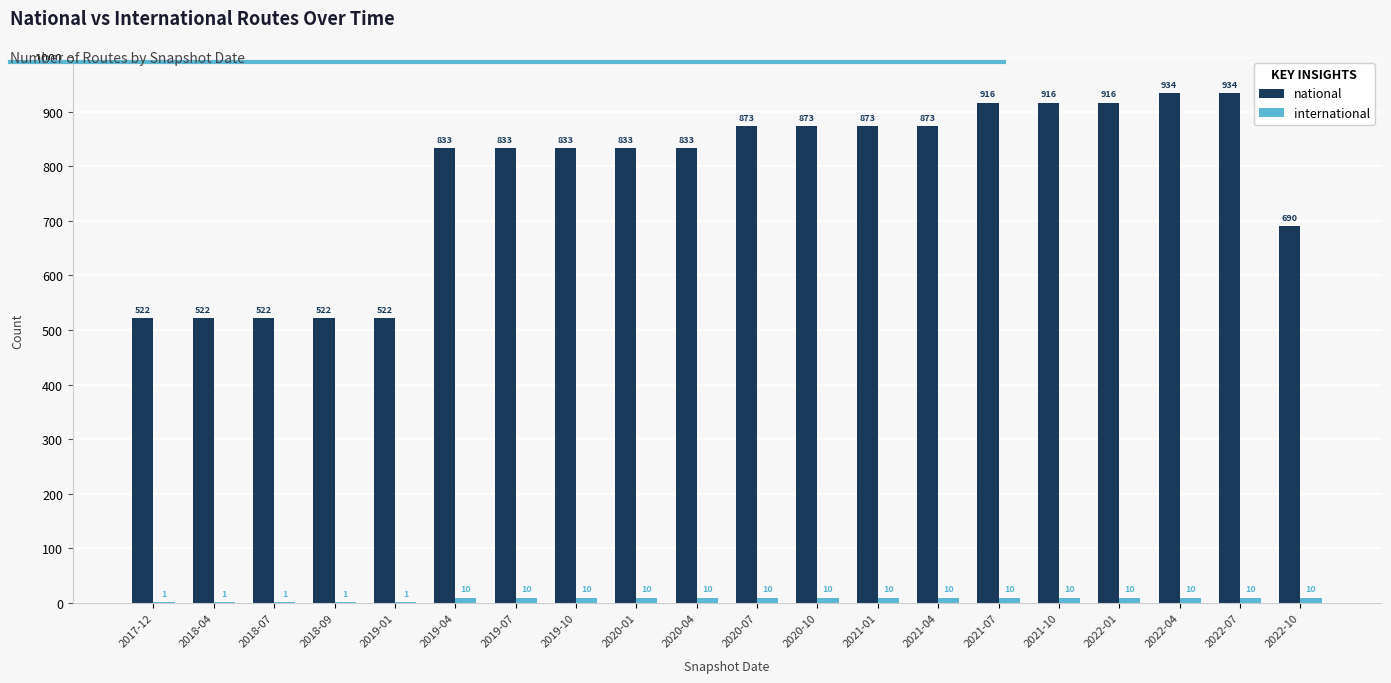

What is the sum of all international values?

155